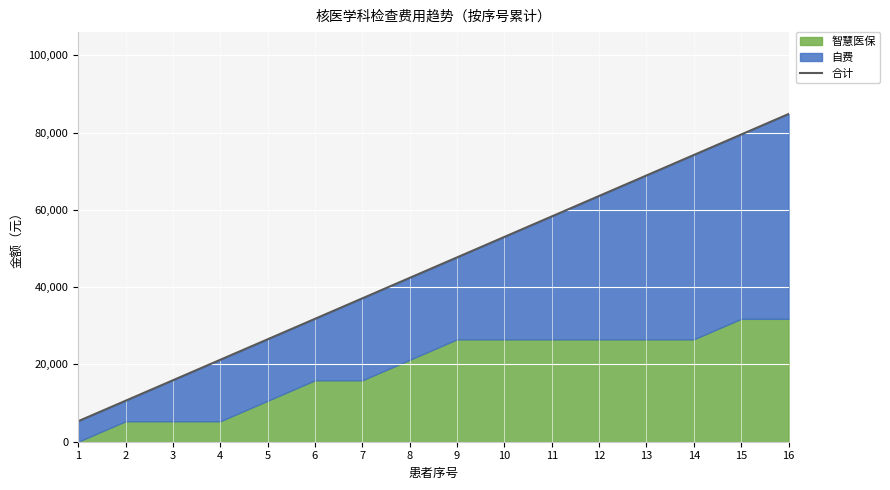

List the labels in order of value, smallest first.

1, 2, 3, 4, 5, 6, 7, 8, 9, 10, 11, 12, 13, 14, 15, 16